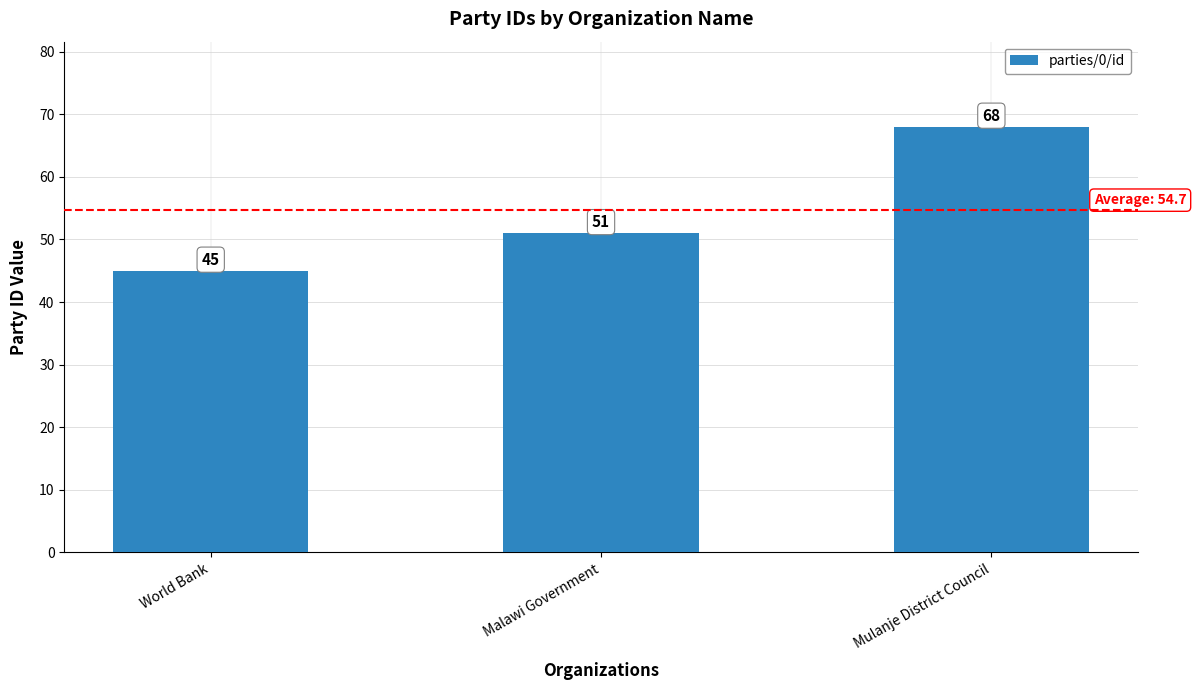

Which has a higher value, Mulanje District Council or Malawi Government?

Mulanje District Council